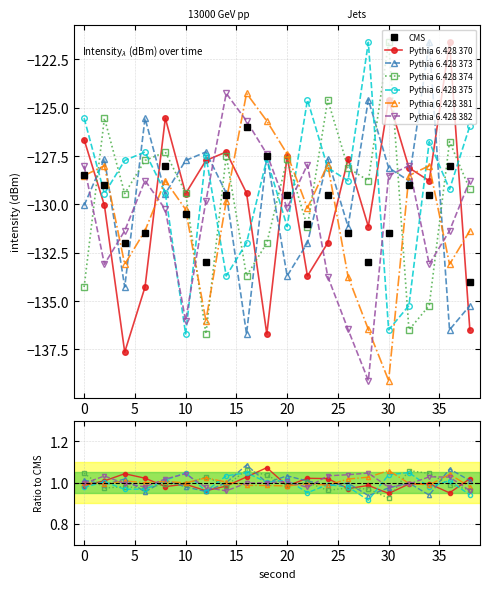

Which category has the lowest value in the Pythia 6.428 382 series?

28